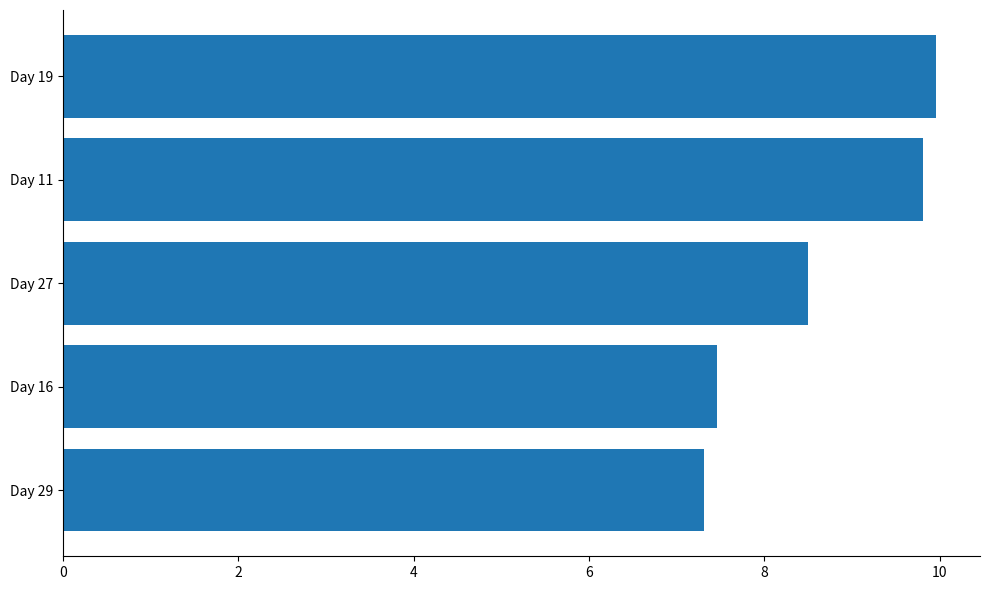

Read the value at Day 16.

7.5